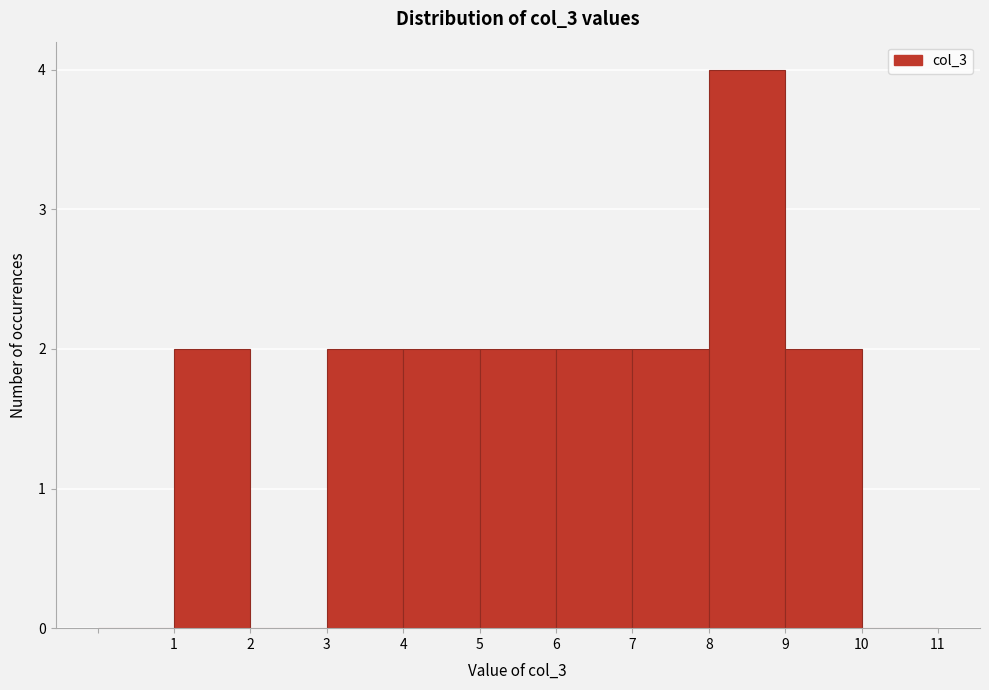

Reading left to right, list every bar in this chart as the range it spans on the x-axis followed by its height. The values are not printed on the chart, so give them approximately, as read against the axis.

0 to 1: 0
1 to 2: 2
2 to 3: 0
3 to 4: 2
4 to 5: 2
5 to 6: 2
6 to 7: 2
7 to 8: 2
8 to 9: 4
9 to 10: 2
10 to 11: 0